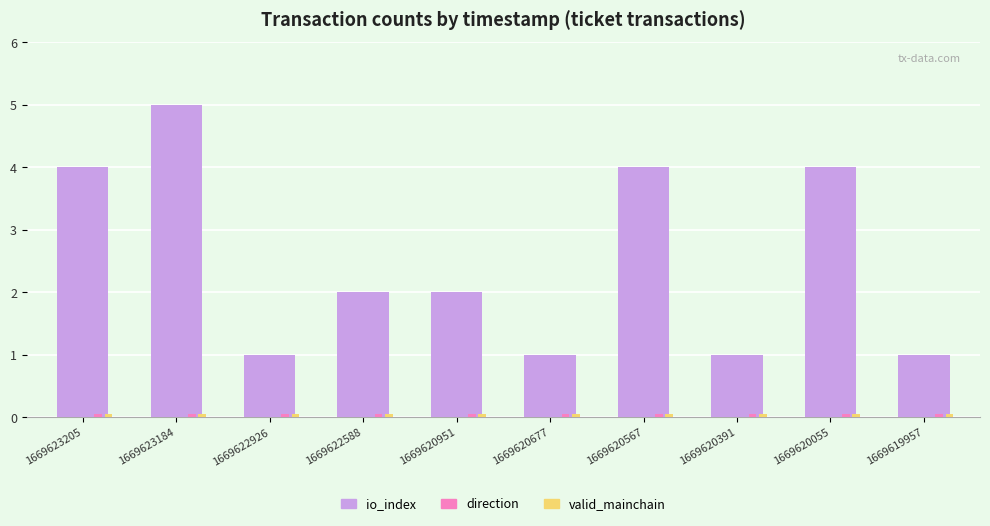

True or false: io_index has a value of 1.5 at 1669622926.

False